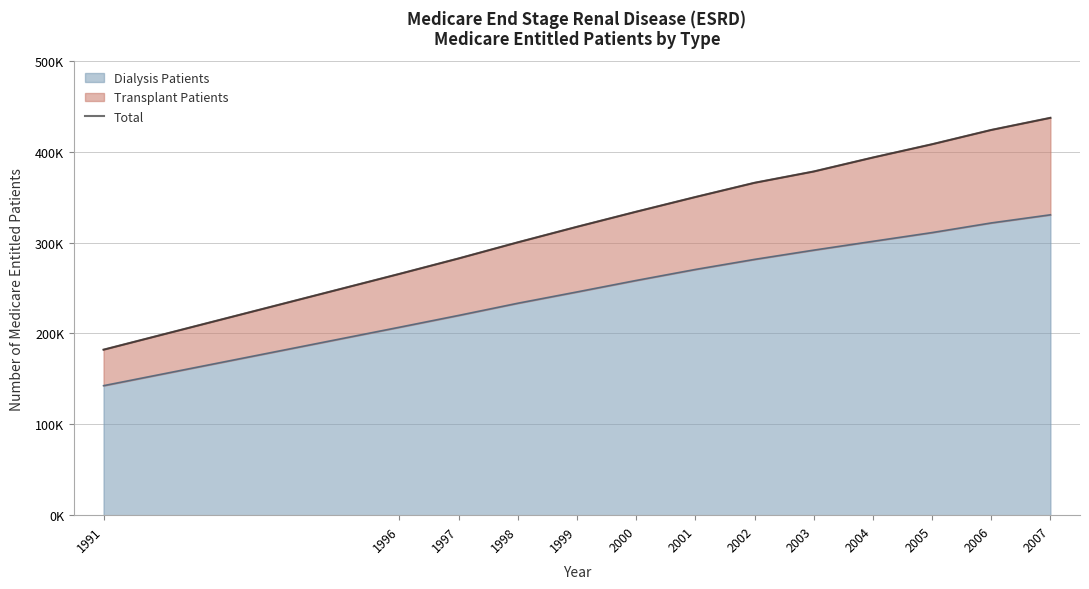

The value at 2003 is 200207. True or false?

False